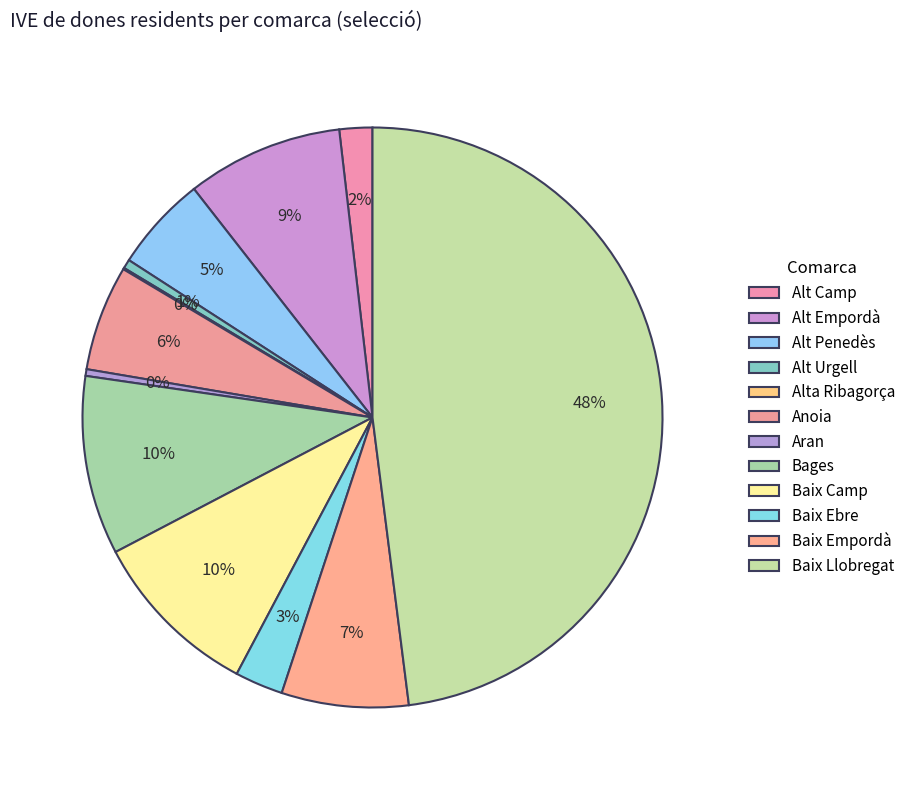

What percentage do Alta Ribagorça and Alt Penedès together represent?

5.4%